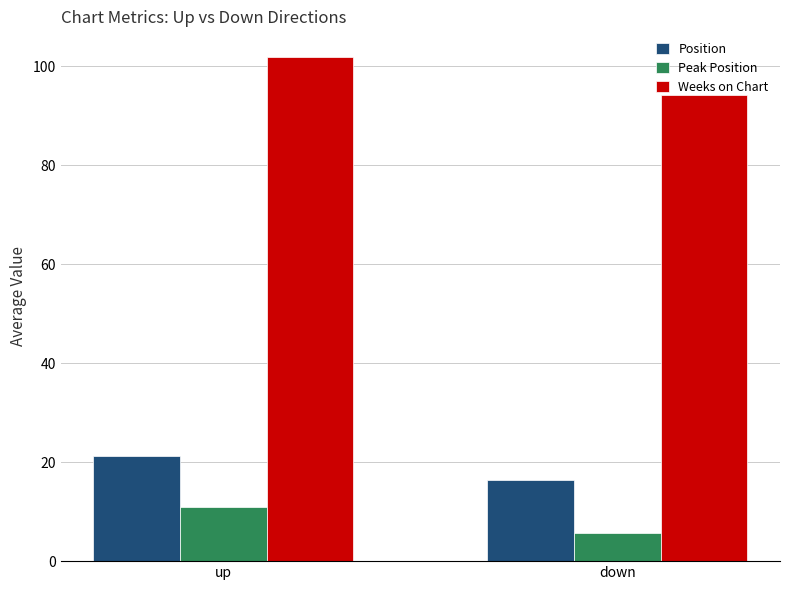

At which label does Peak Position reach its minimum?

down